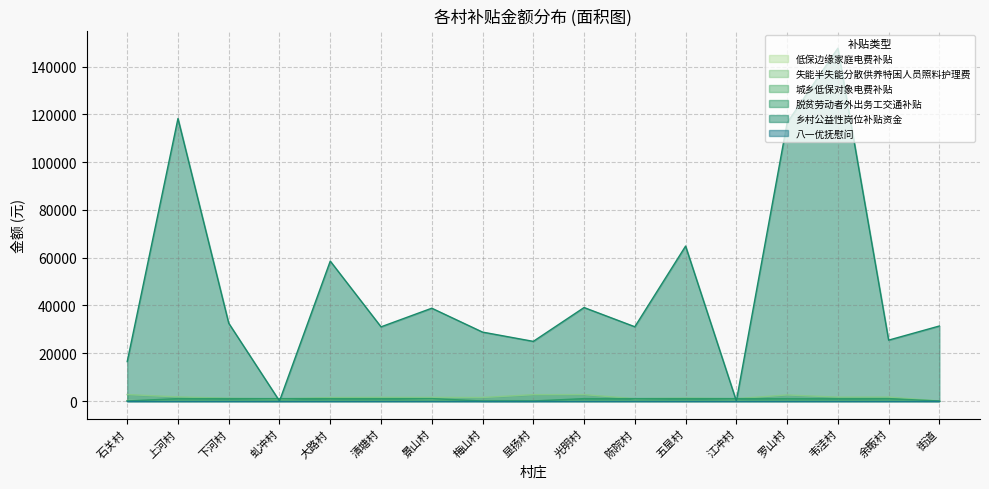

How many intersections are there between 乡村公益性岗位补贴资金 and 失能半失能分散供养特困人员照料护理费?

4